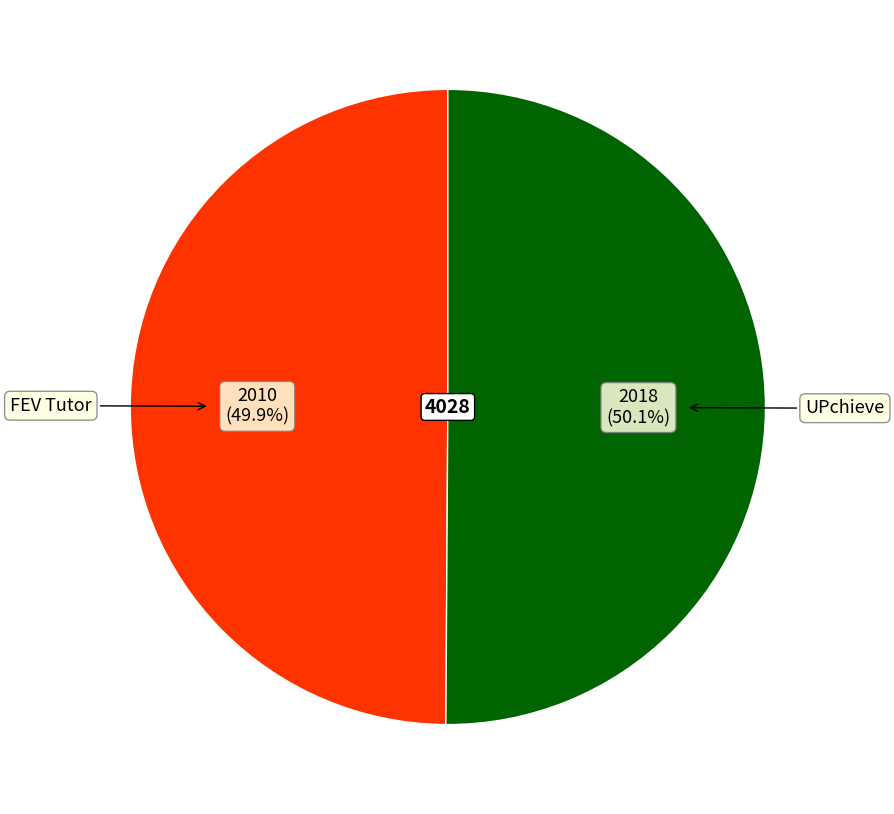

Does any single category account for the majority?

Yes